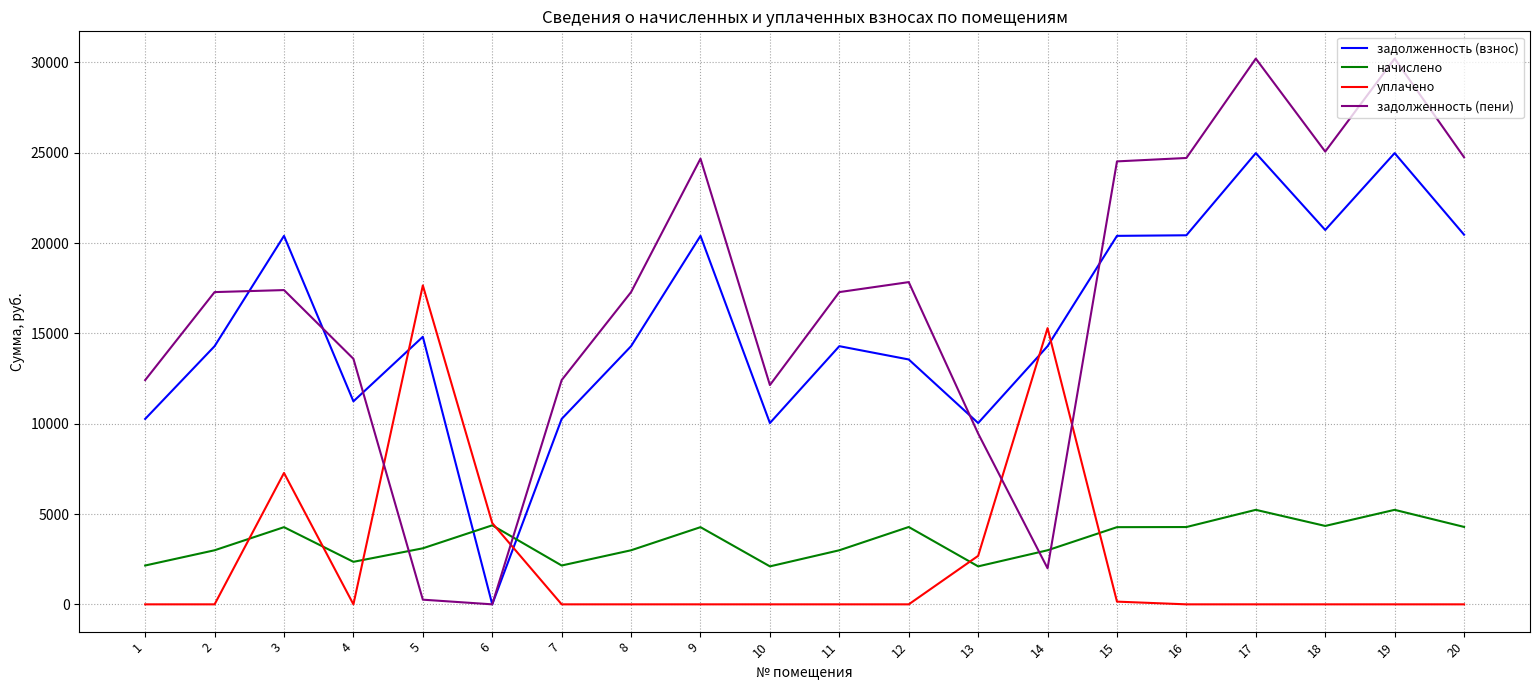

At 1, list the series in order from smallest to largest.

уплачено, начислено, задолженность (взнос), задолженность (пени)